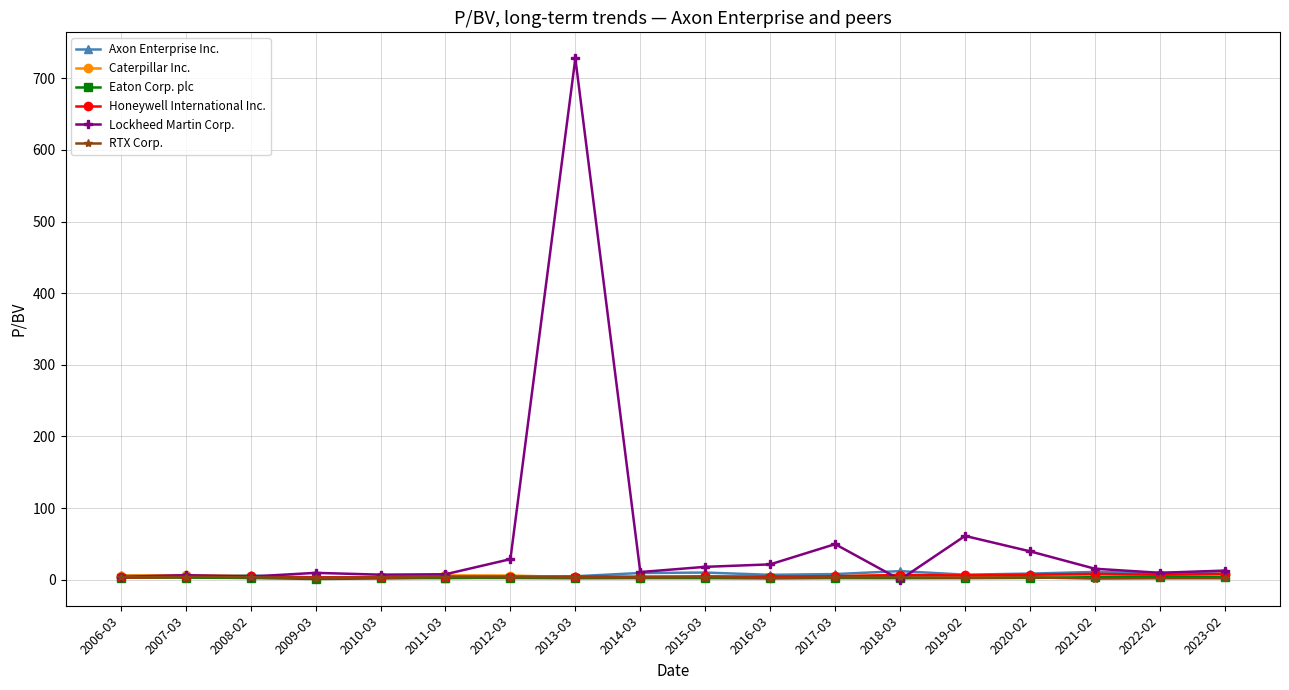

At which label is Lockheed Martin Corp. closest to 363?

2019-02